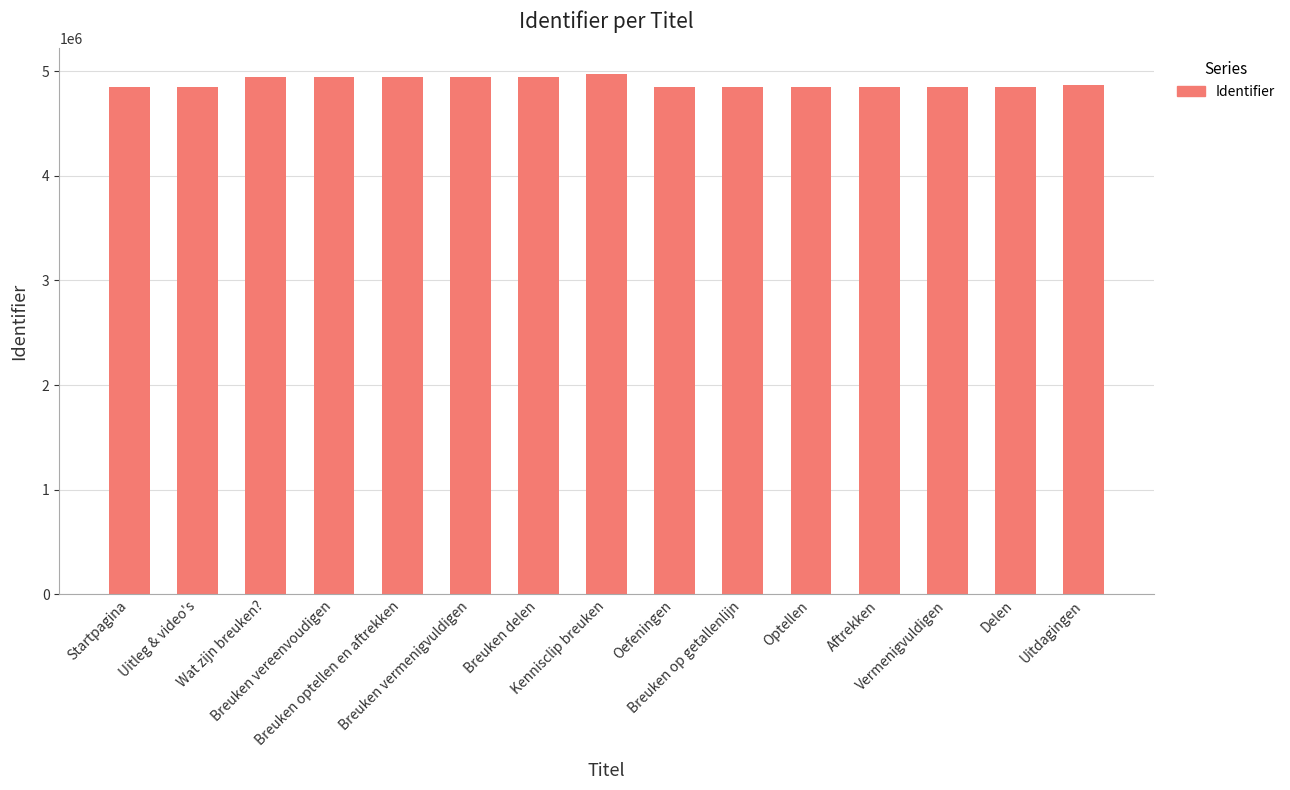

Is it true that the value at Breuken optellen en aftrekken is 7687902?

False